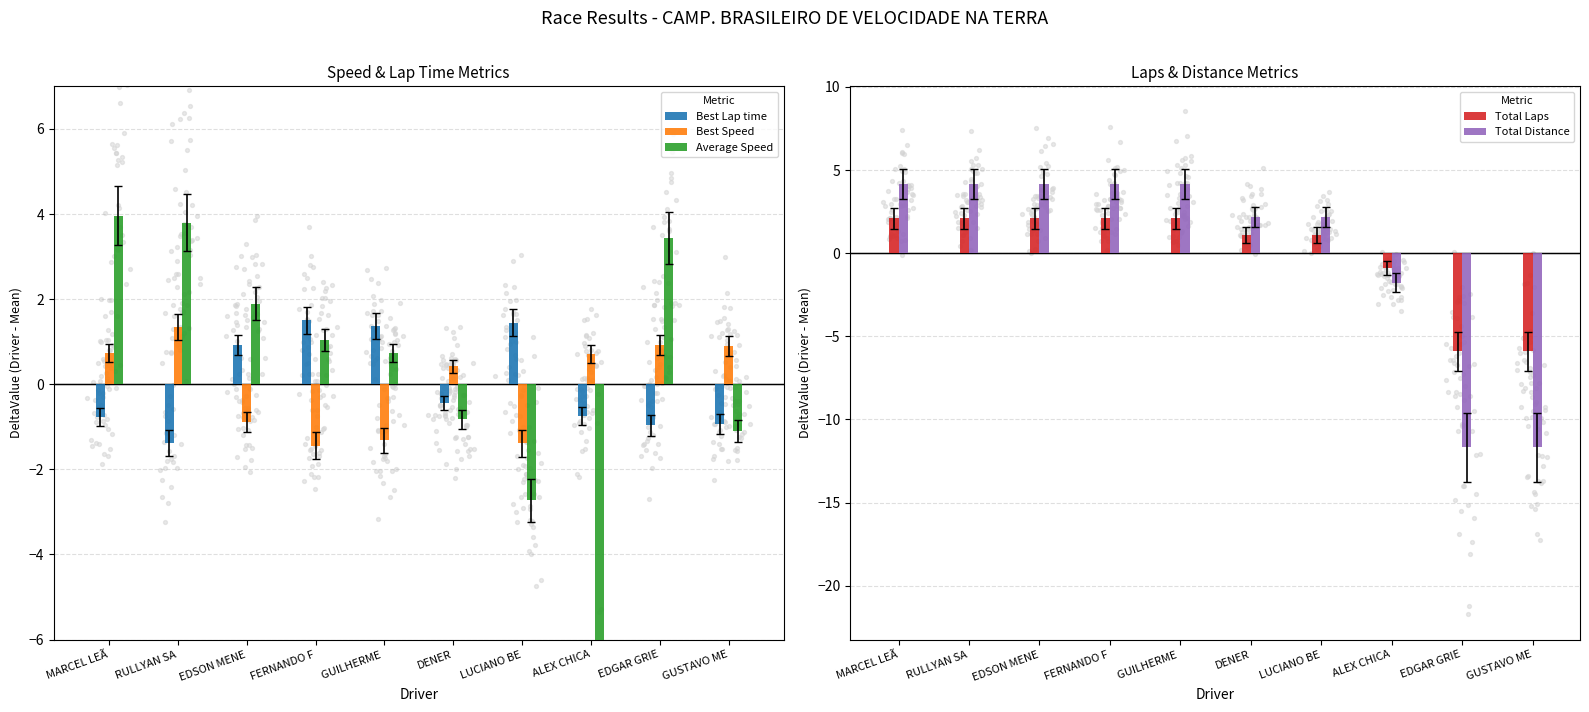

At which category is the sum across all series the highest?

MARCEL LEÃ